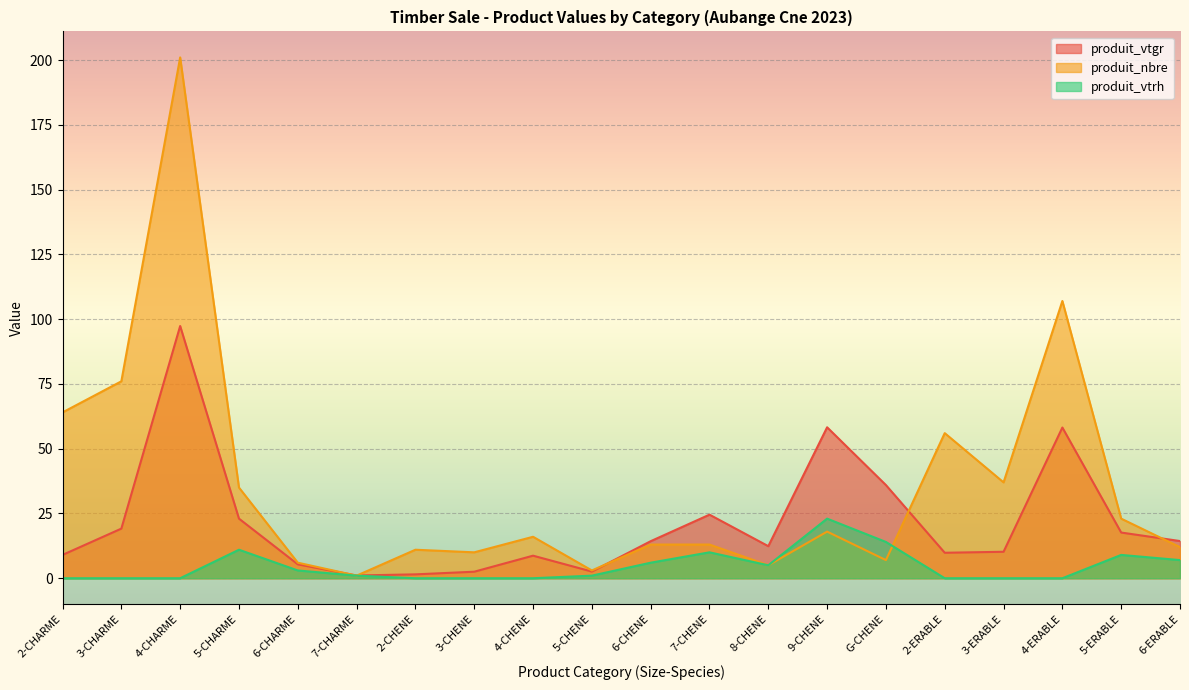

Between 9-CHENE and 2-ERABLE, which is larger?

9-CHENE